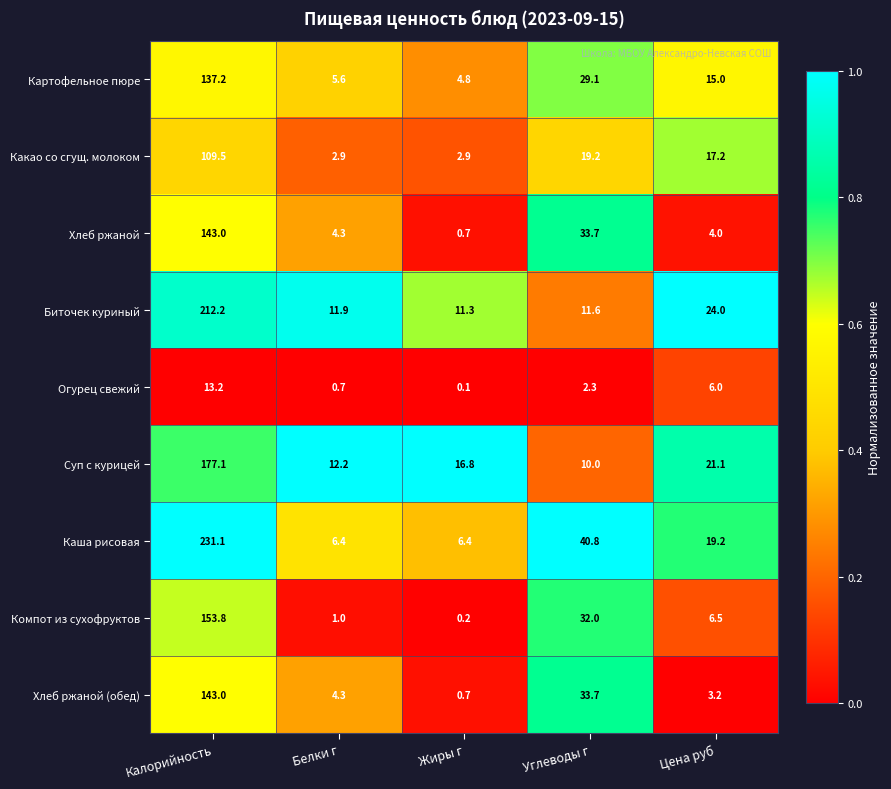

List the labels in order of Хлеб ржаной (обед) value, smallest first.

Жиры г, Цена руб, Белки г, Углеводы г, Калорийность